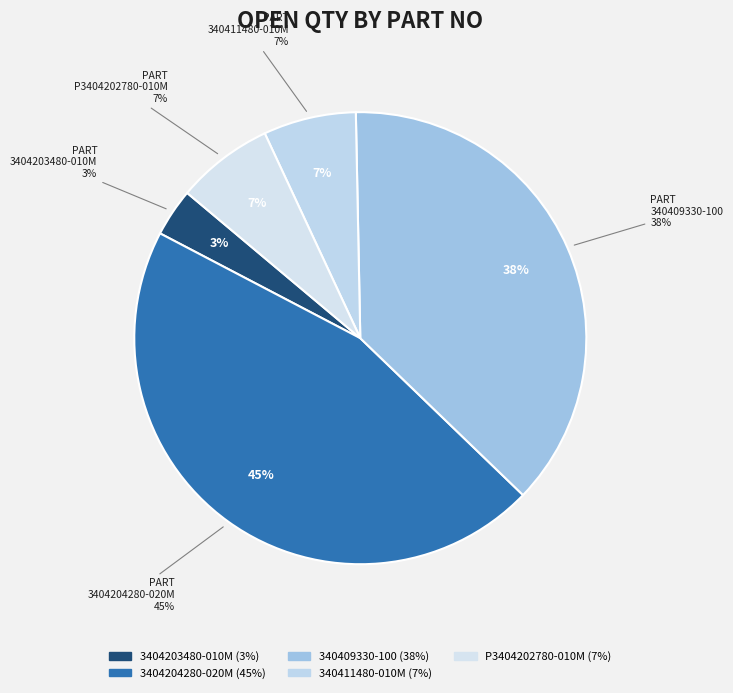

Is it true that 3404203480-010M is 1% of the pie?

False